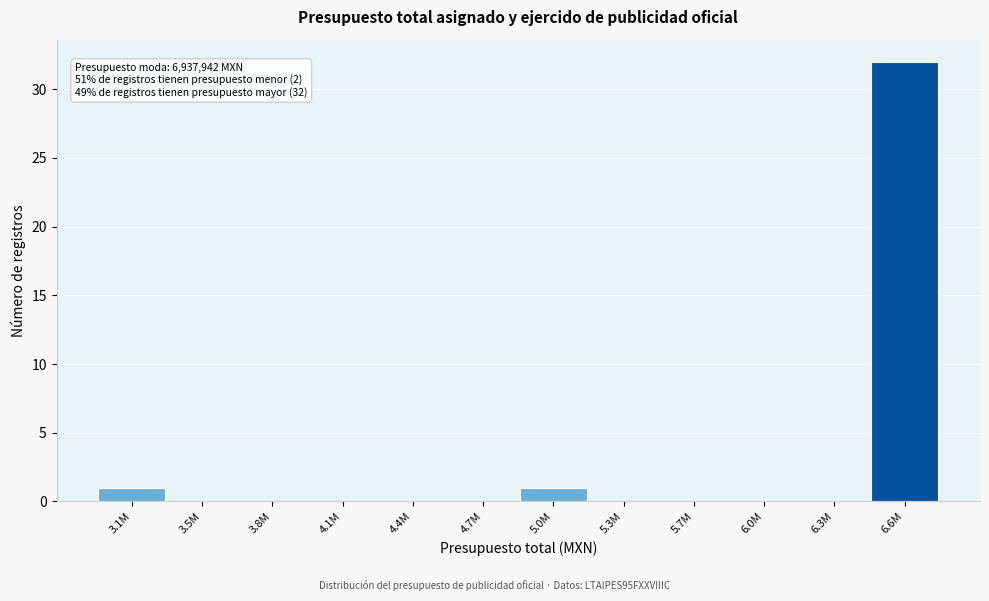

Reading left to right, list all the values displayed in this chart.

3.1M=1	3.5M=0	3.8M=0	4.1M=0	4.4M=0	4.7M=0	5.0M=1	5.3M=0	5.7M=0	6.0M=0	6.3M=0	6.6M=32